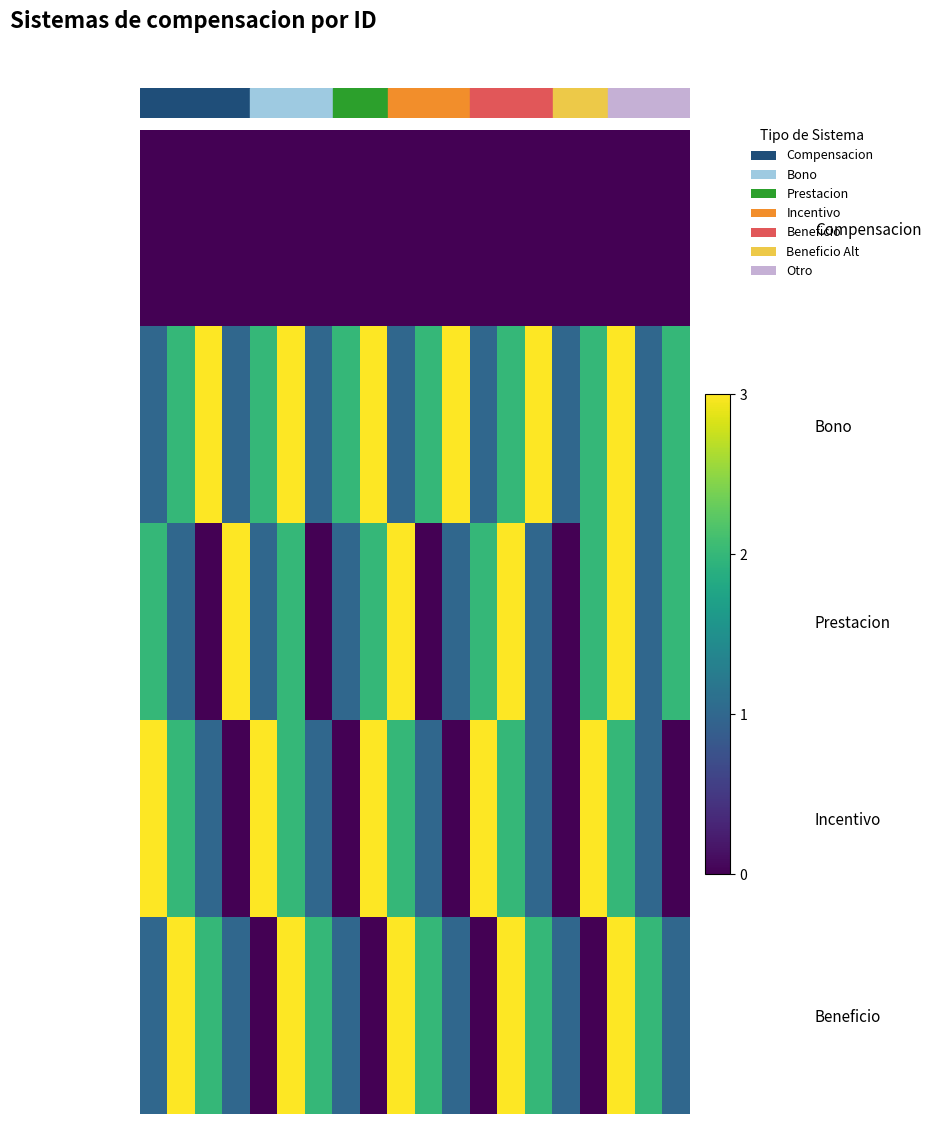

How many series are shown in this chart?

5